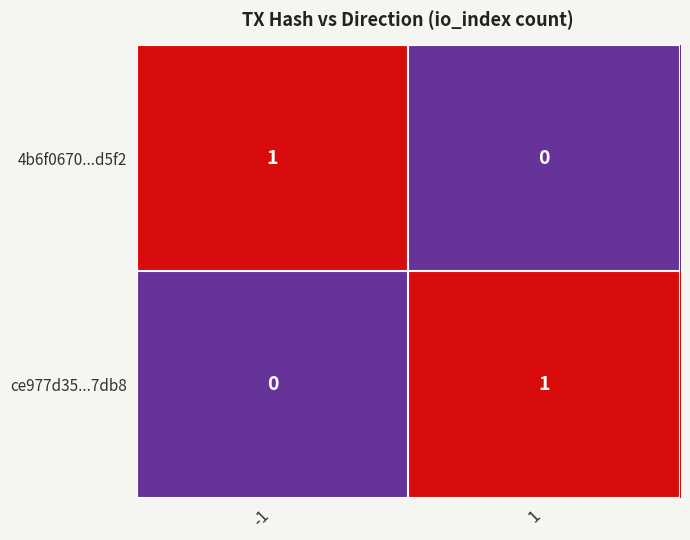

The value of 4b6f0670...d5f2 at 1 is 1. True or false?

False